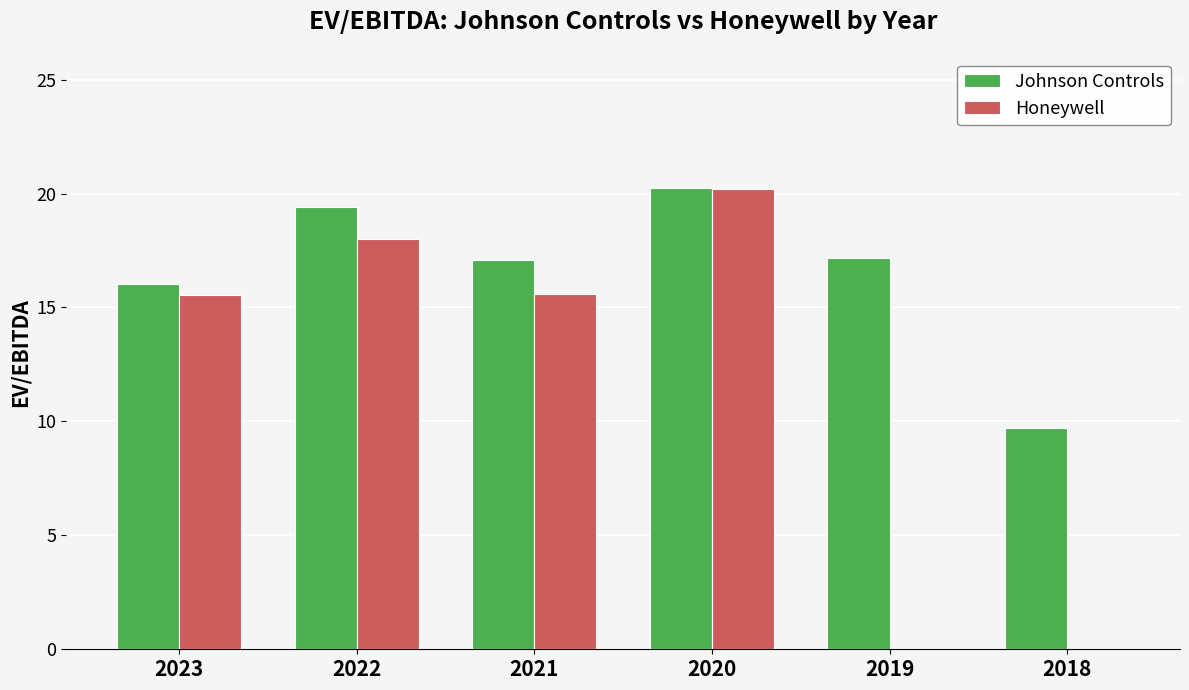

True or false: Honeywell has a value of 15.6 at 2021.

True